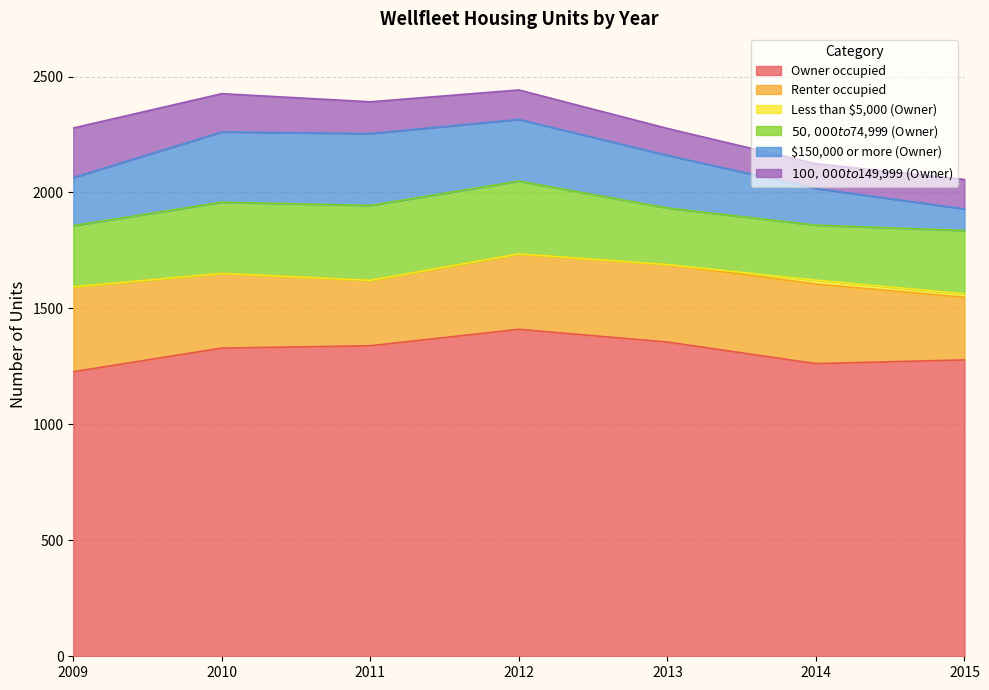

At how many categories does at least one series exceed 1206?

7